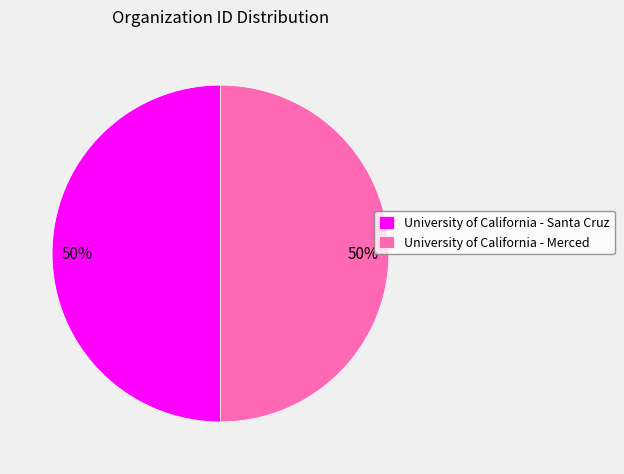

Is it true that University of California - Santa Cruz is 50% of the pie?

True